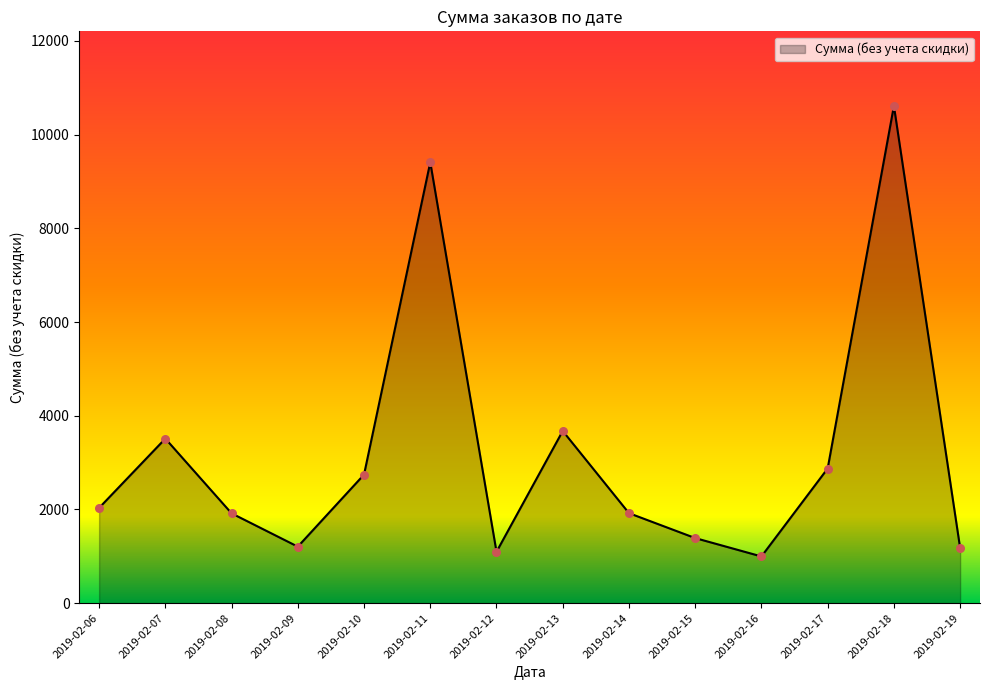

Between 2019-02-13 and 2019-02-08, which is larger?

2019-02-13